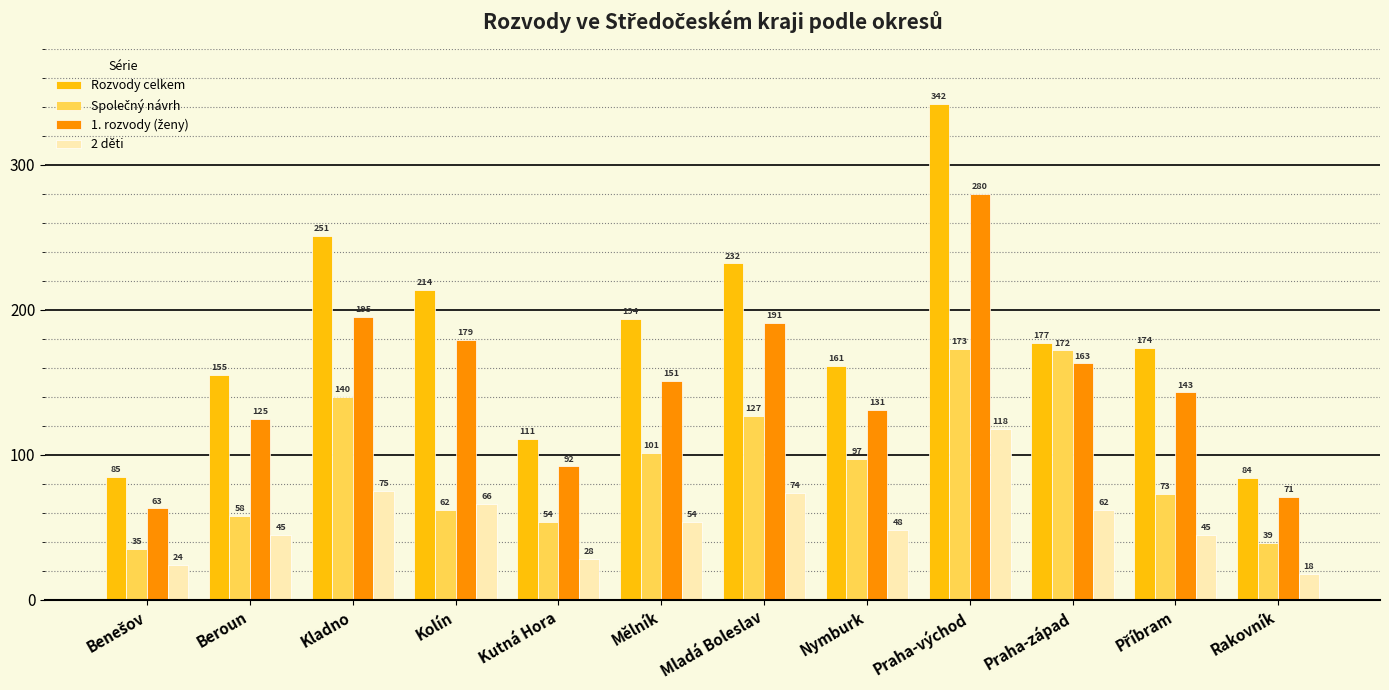

What is the total value across all series at Kolín?

521